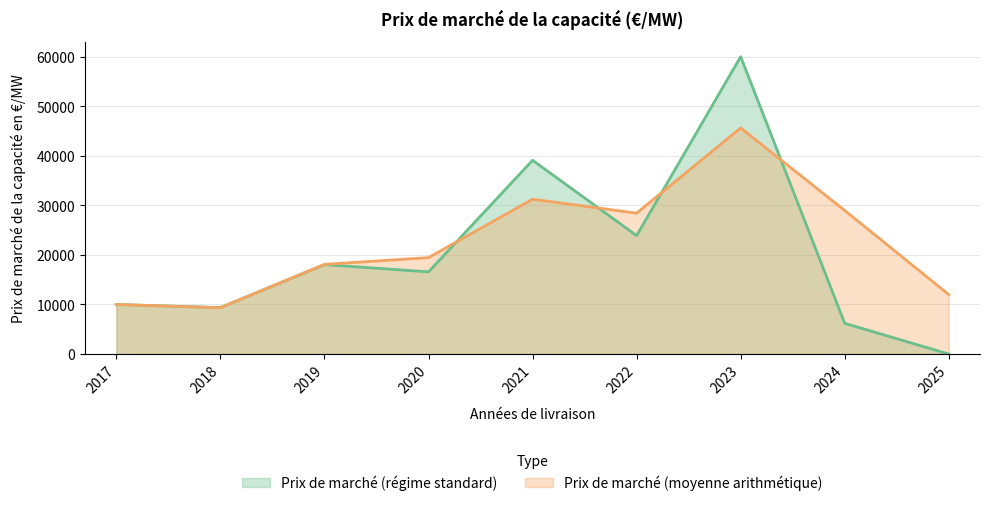

What is the spread (max minus min) of values at 2018?

32.6